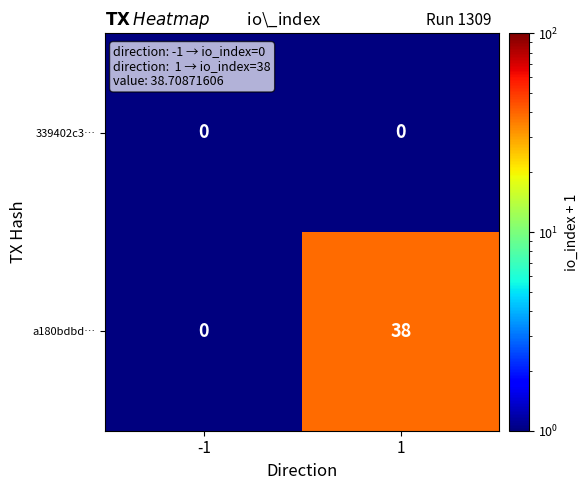

True or false: 339402c3… has a value of 0 at -1.

True